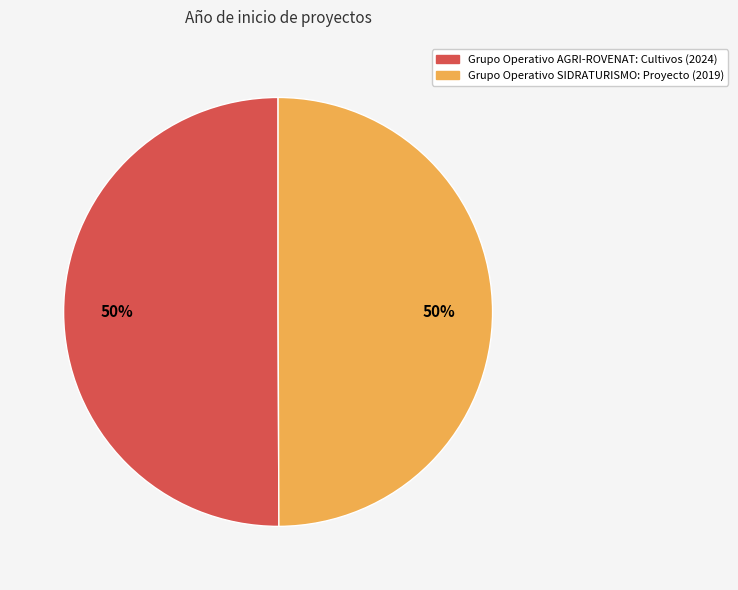

Approximately how many times larger is the value at Grupo Operativo AGRI-ROVENAT: Cultivos (2024) compared to Grupo Operativo SIDRATURISMO: Proyecto (2019)?

1.0